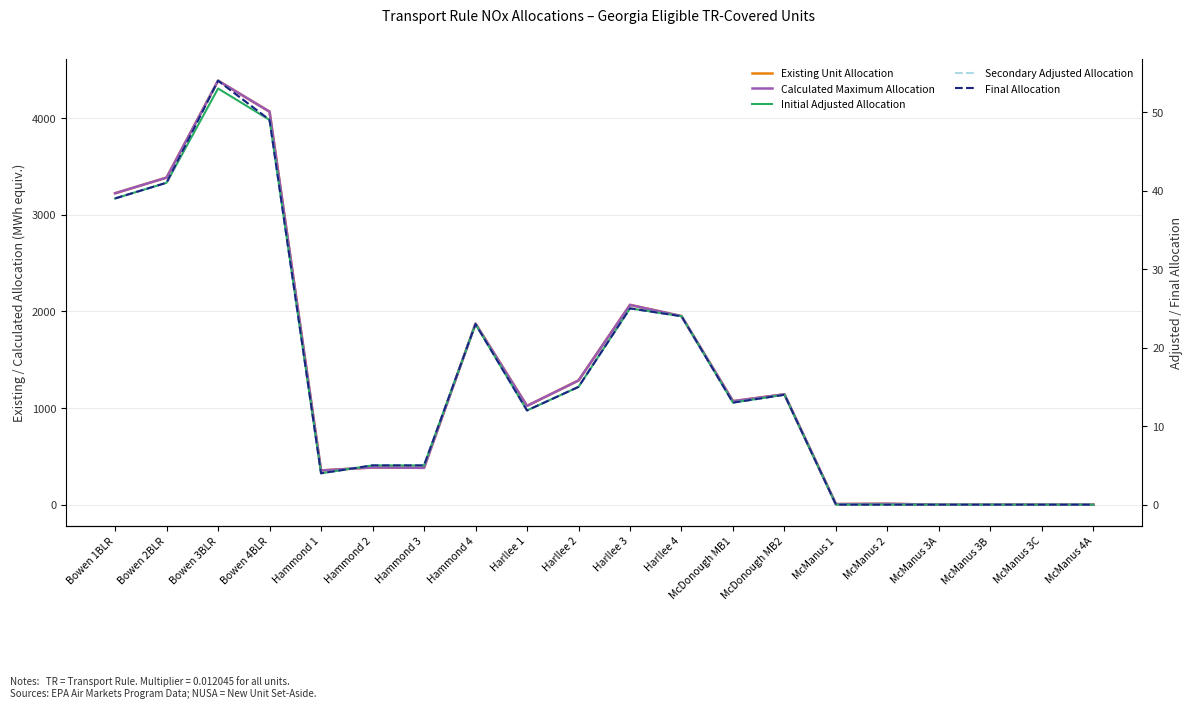

Does the chart have visible grid lines?

Yes